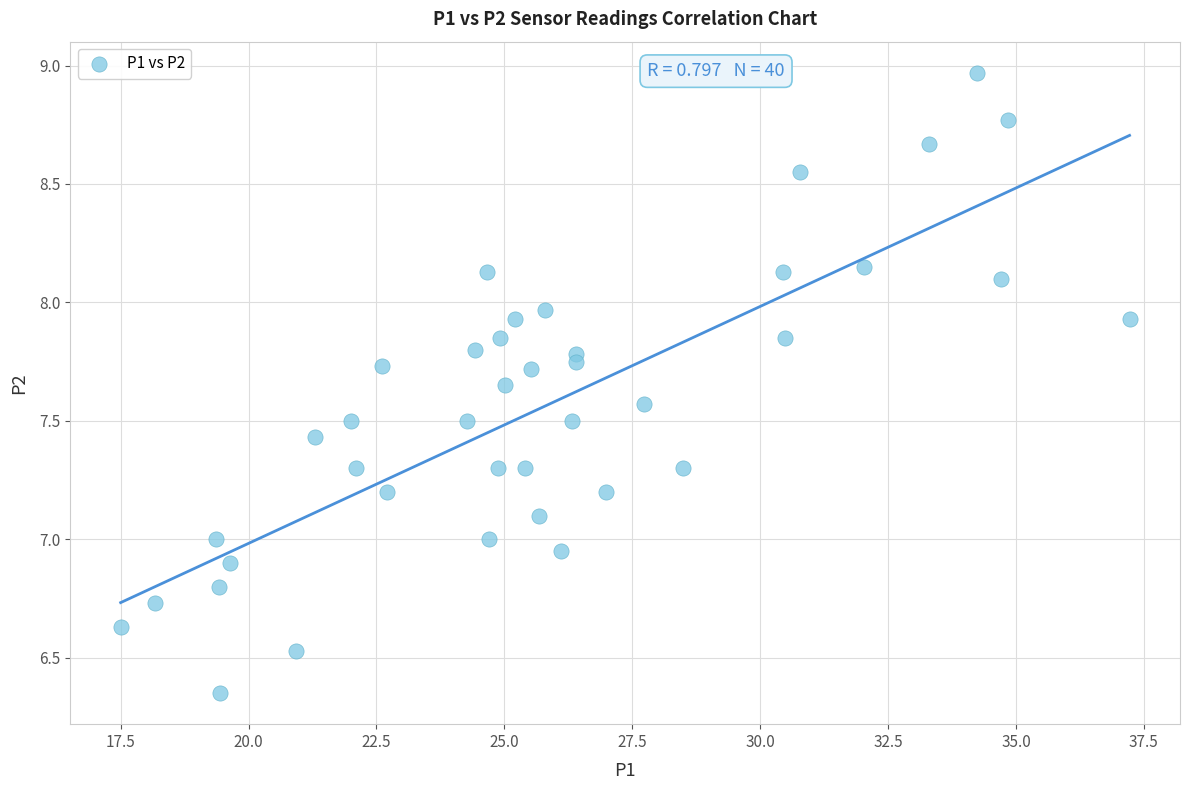

What is the range of X values (max minus min)?

19.7